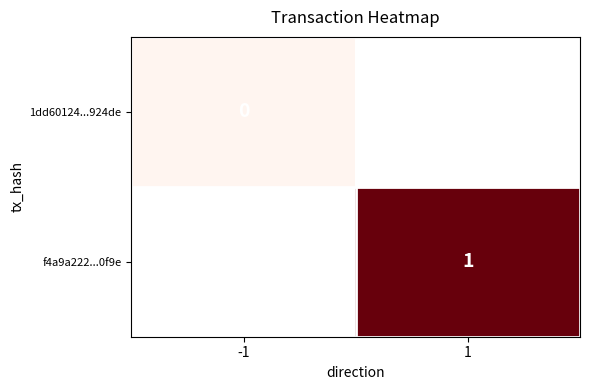

Is it true that f4a9a222...0f9e equals 1 at 1?

True